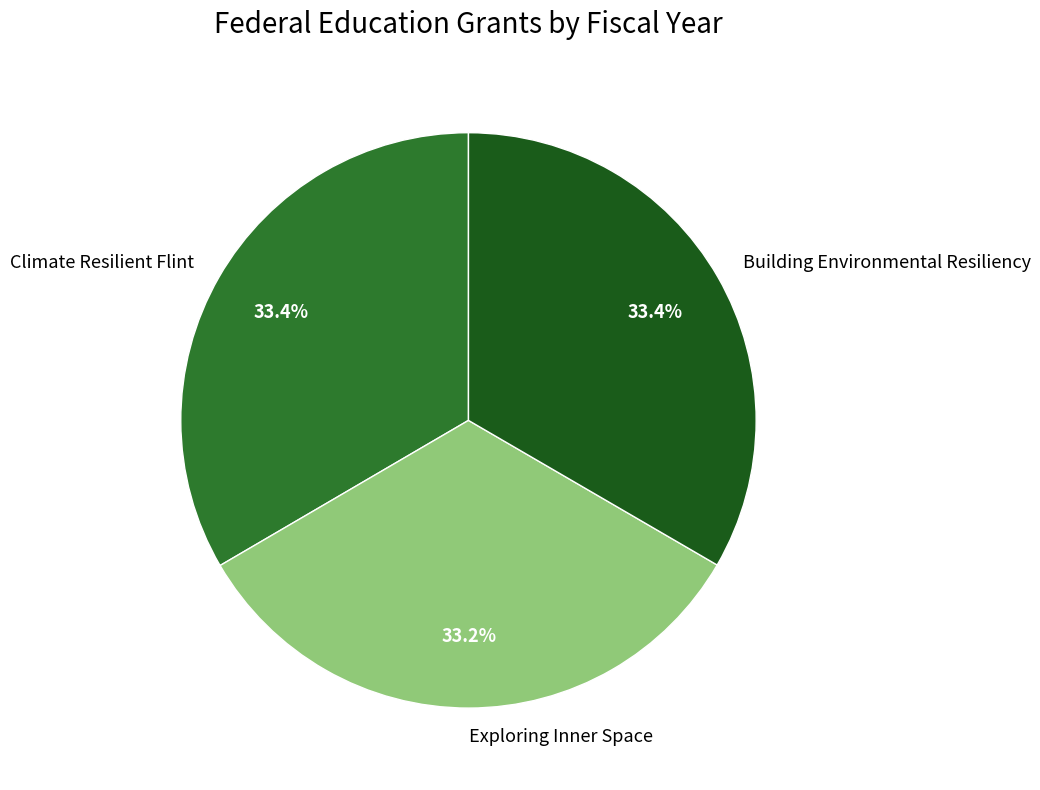

To the nearest percent, what is the average slice percentage?

33%